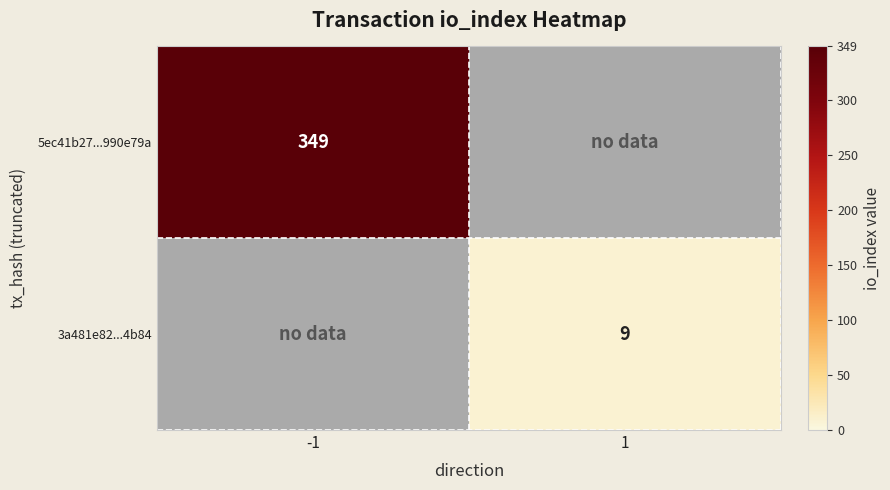

The value of 5ec41b27...990e79a at -1 is 349. True or false?

True